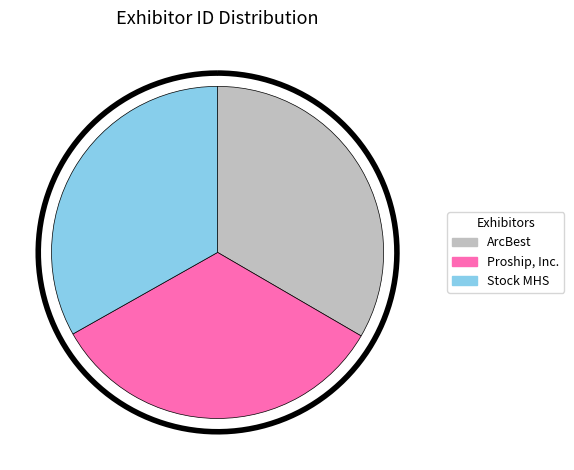

How many slices are in this pie chart?

3